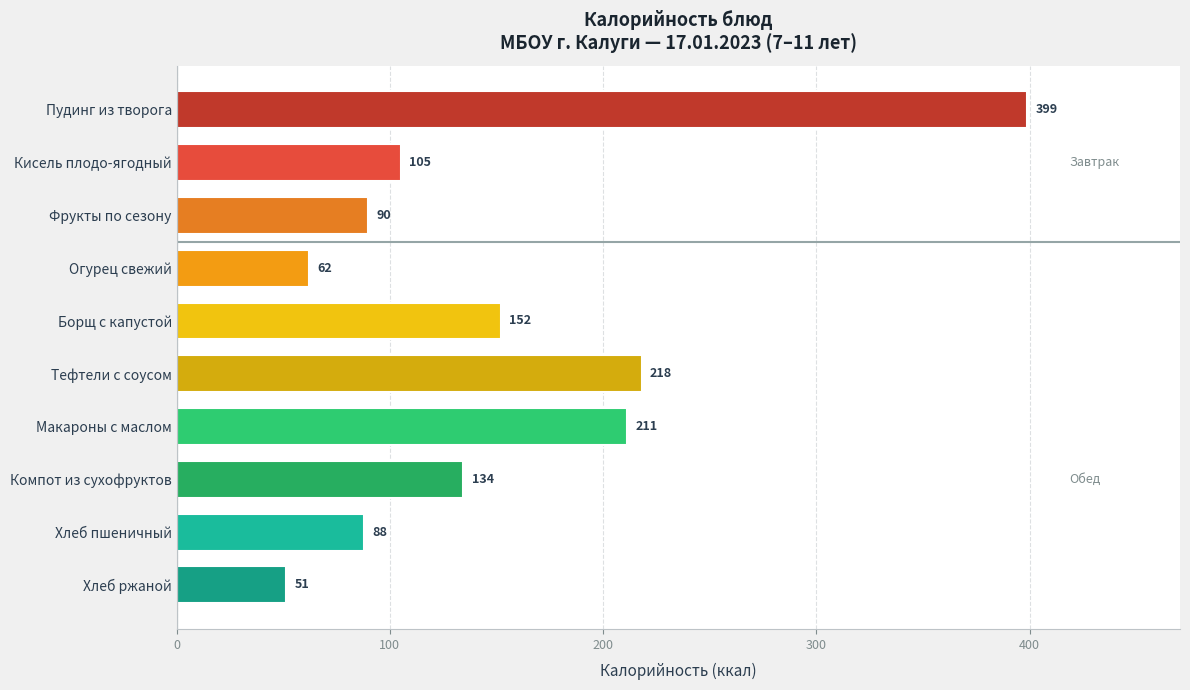

Is it true that the value at Хлеб пшеничный is 146.4?

False